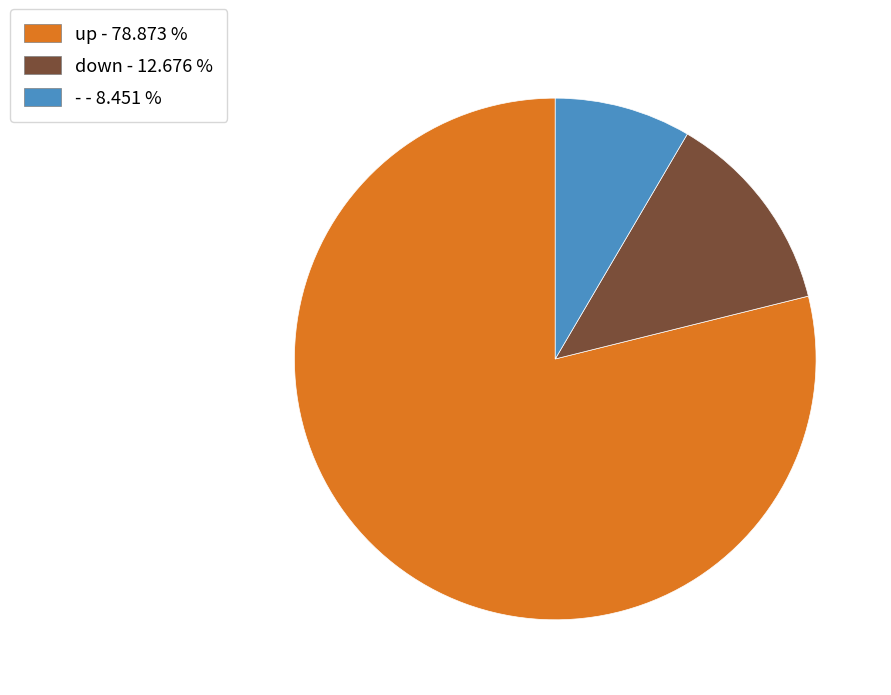

How many segments does this pie chart have?

3